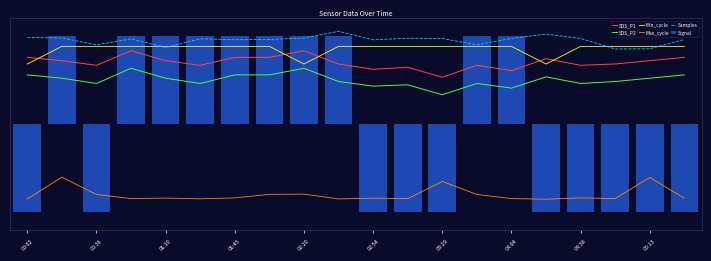

What is the value of the SDS_P1 bar at the 6th from the left?

0.7